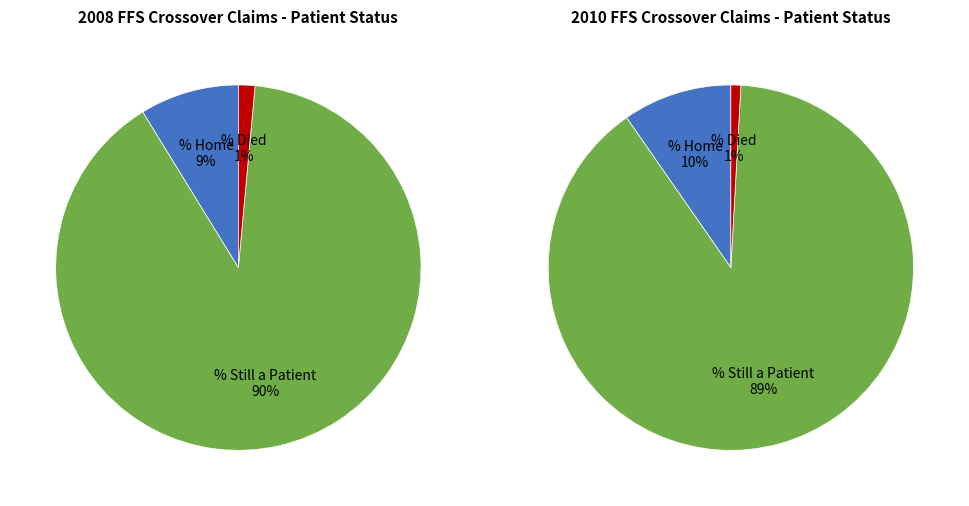

To the nearest percent, what is the difference between the largest and smallest slice percentages?

89%